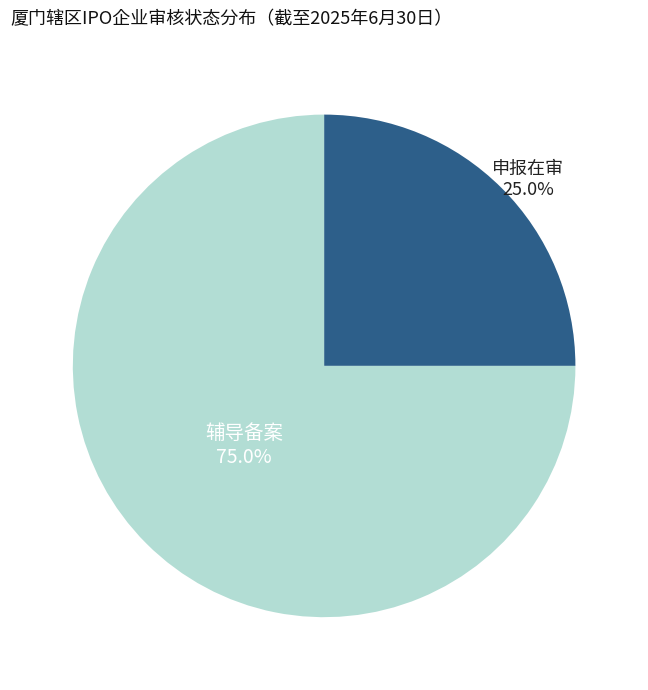

Does any single category account for the majority?

Yes